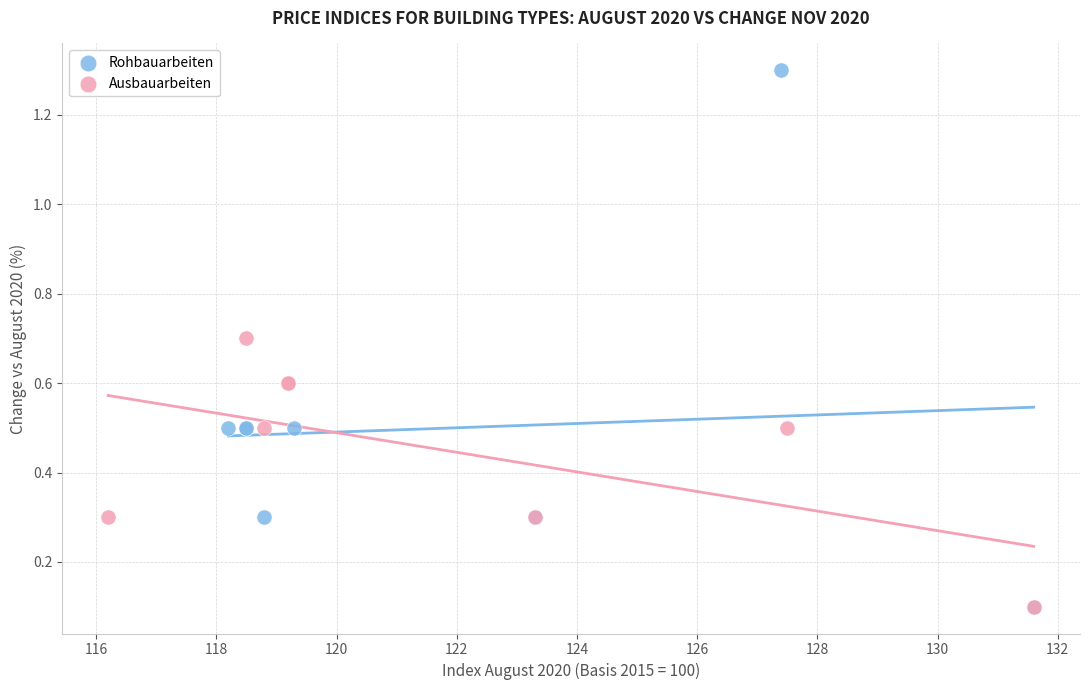

Which series reaches the maximum Y coordinate?

Rohbauarbeiten